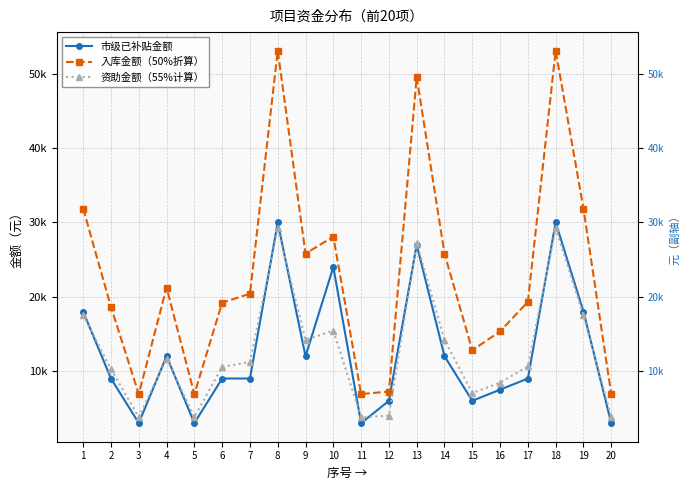

True or false: 市级已补贴金额 has more than 0 interior local peaks.

True